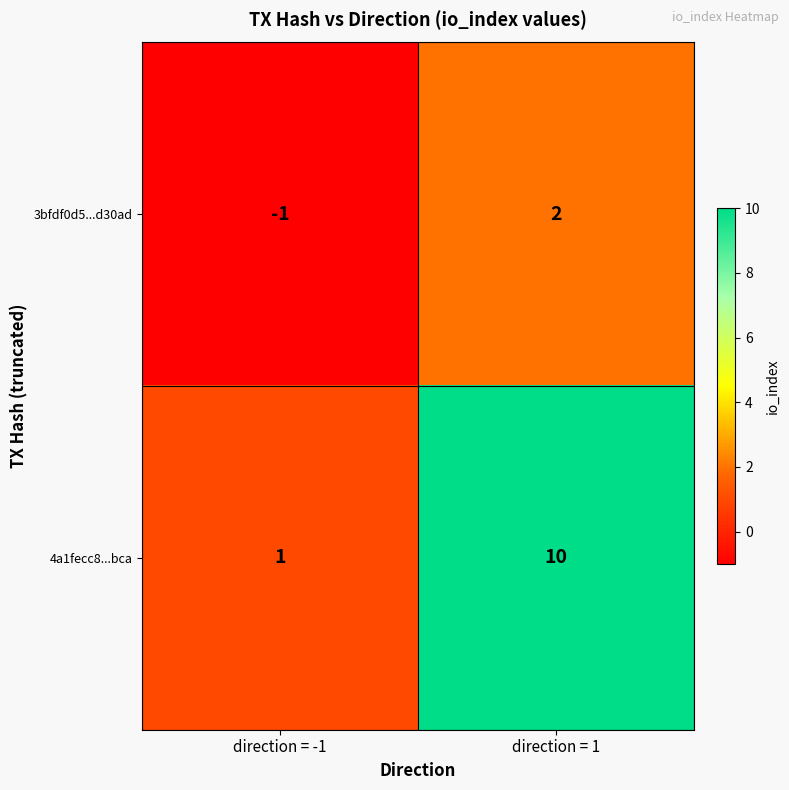

Reading left to right, list all the values displayed in this chart.

3bfdf0d5...d30ad: direction = -1=-1	direction = 1=2
4a1fecc8...bca: direction = -1=1	direction = 1=10